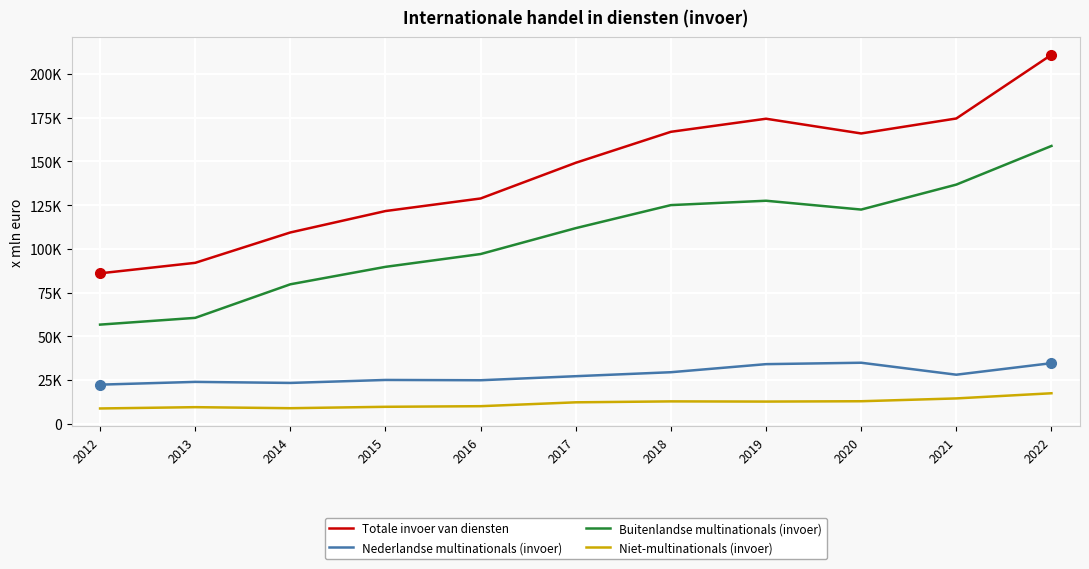

True or false: Nederlandse multinationals (invoer) has a value of 23968 at 2013.

True